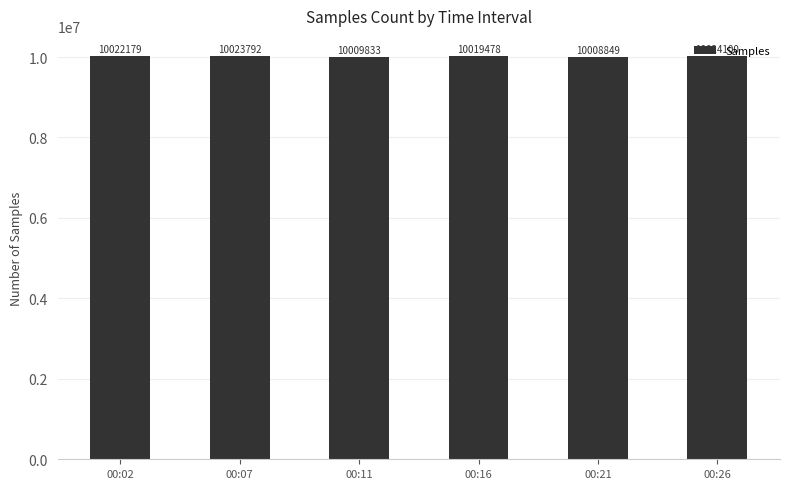

What is the change in value from 00:02 to 00:07?

+1613